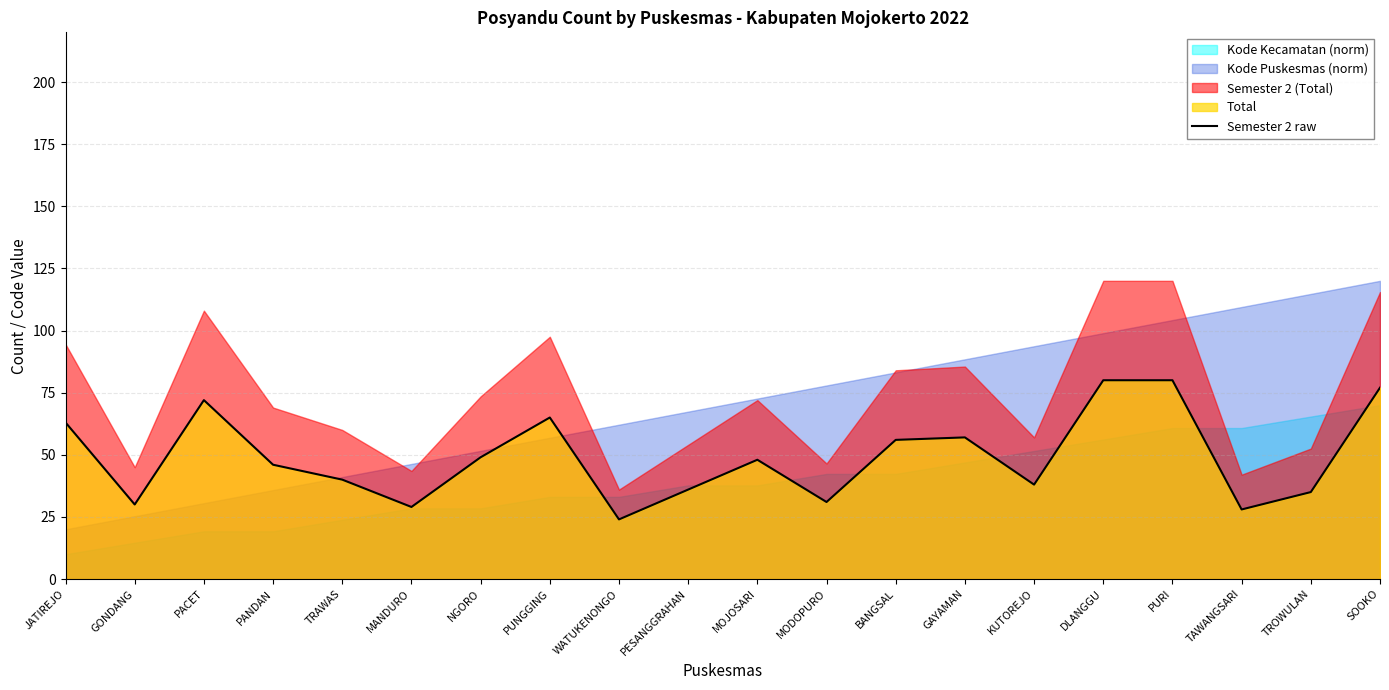

True or false: there are more than 1 points higher than both neighbors.

True